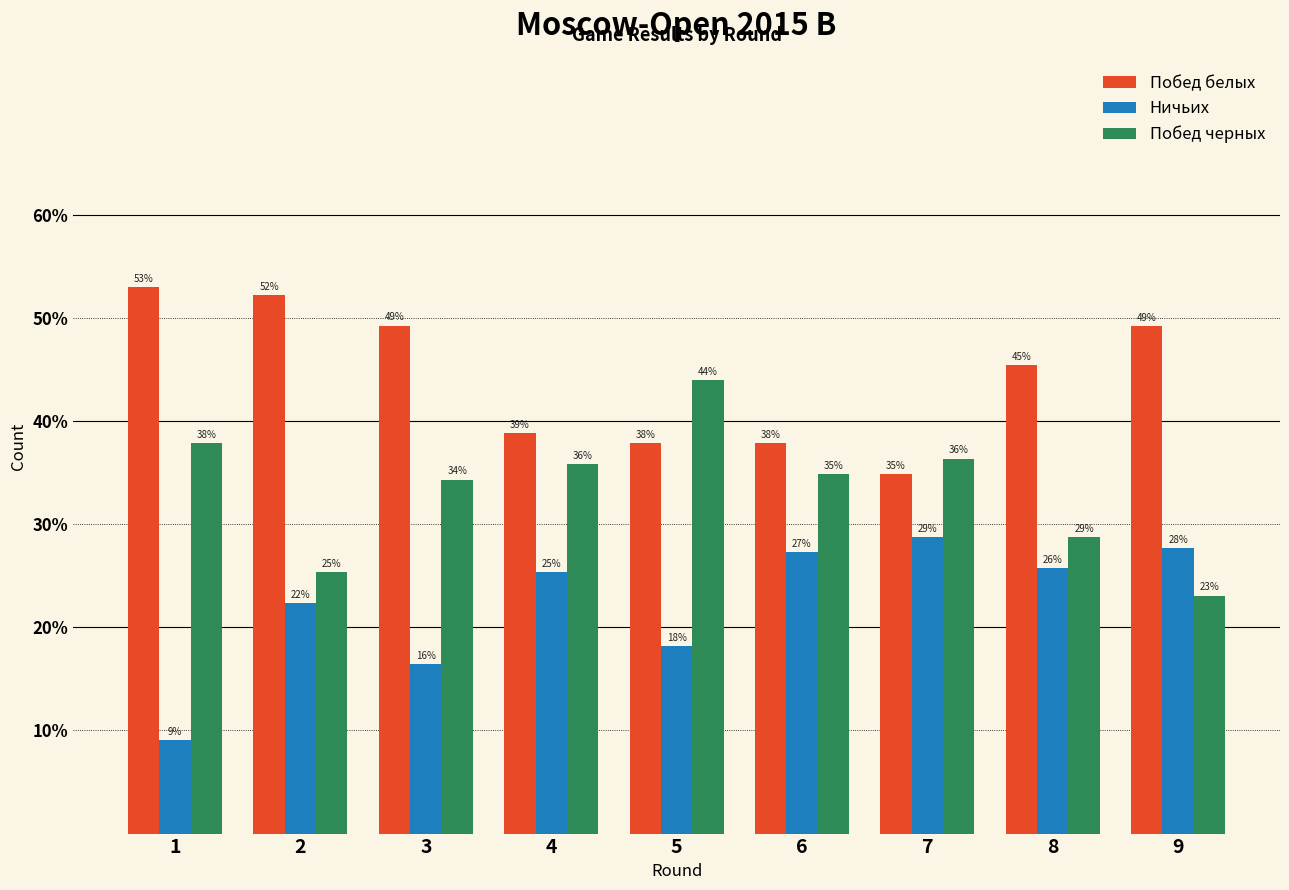

List the series in order of their peak value, highest first.

Побед белых, Побед черных, Ничьих